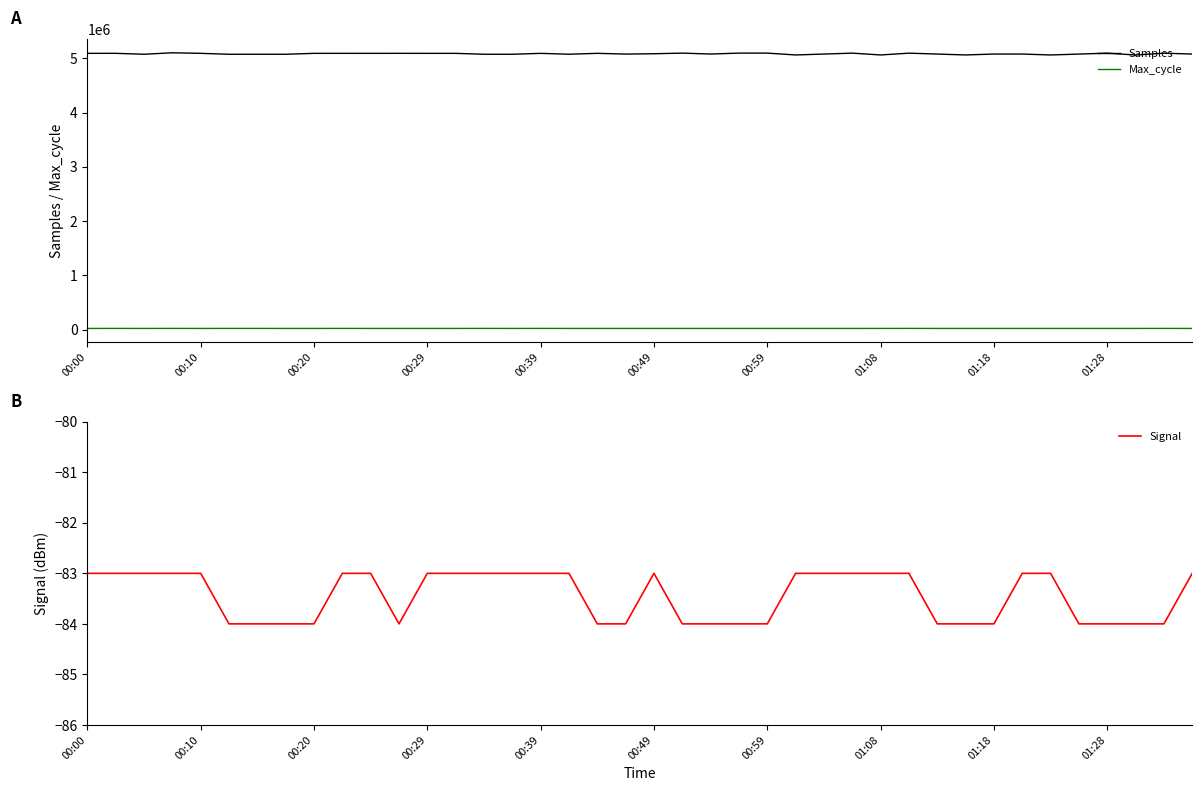

Which series has the largest total across all categories?

Samples